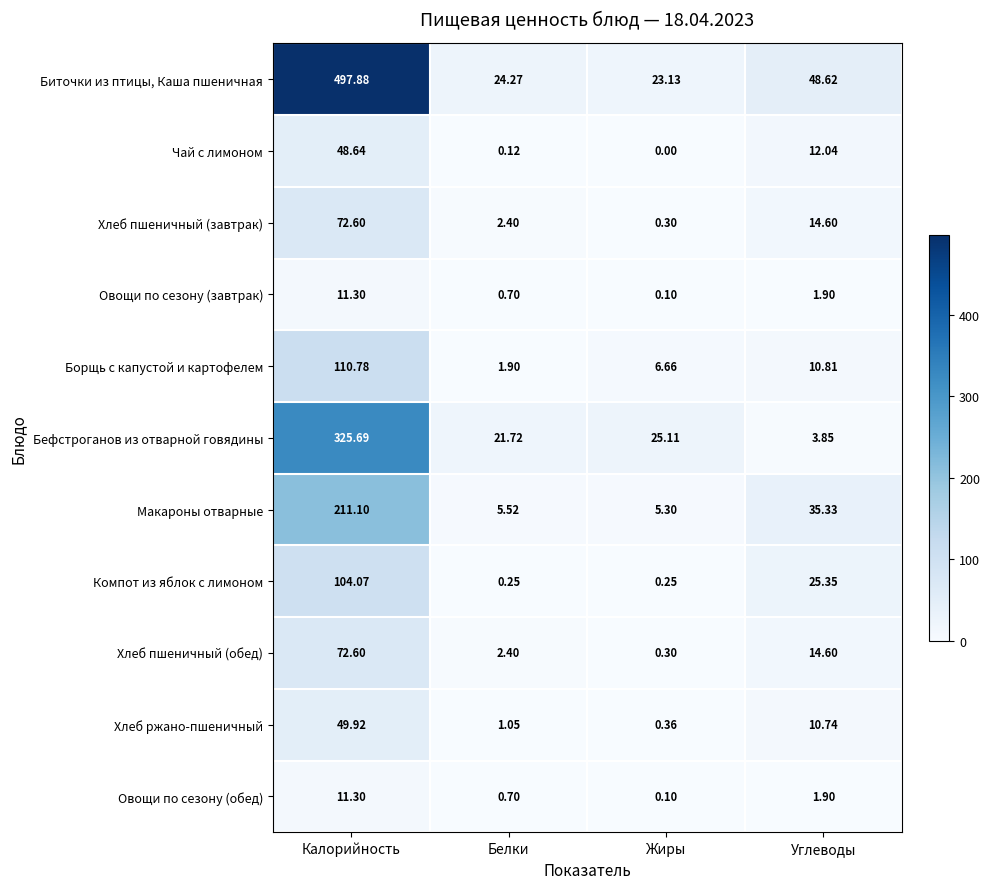

Where is Чай с лимоном nearest to the value 24?

Углеводы